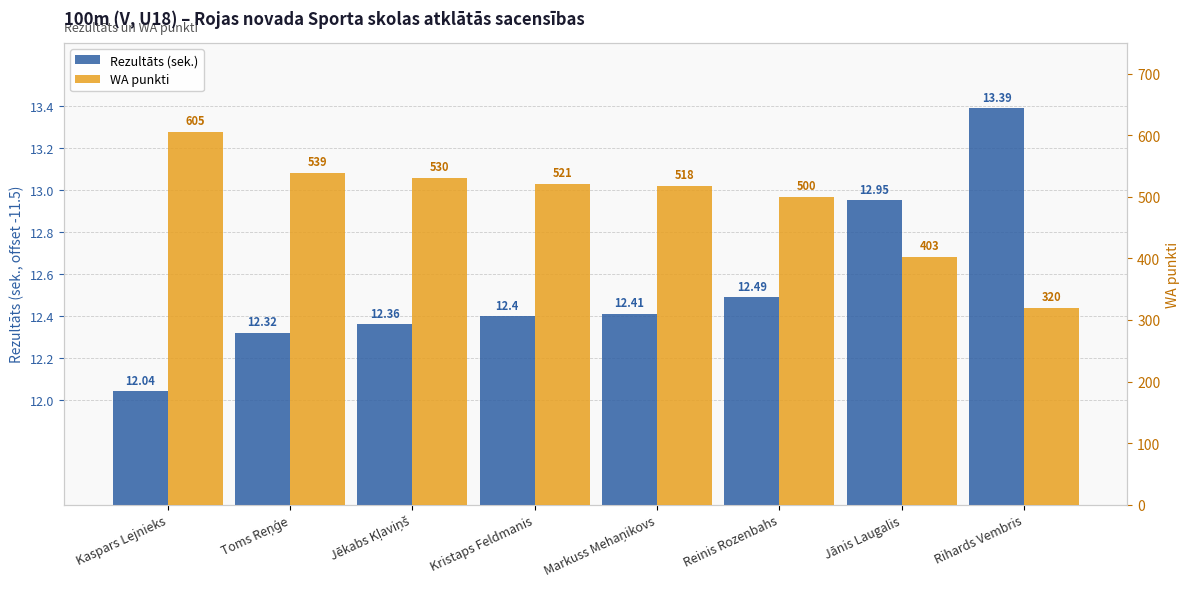

Reading left to right, list all the values displayed in this chart.

Rezultāts (s, offset -11.5): Kaspars Lejnieks=0.5	Toms Reņģe=0.8	Jēkabs Kļaviņš=0.9	Kristaps Feldmanis=0.9	Markuss Mehaņikovs=0.9	Reinis Rozenbahs=1.0	Jānis Laugalis=1.4	Rihards Vembris=1.9
WA punkti: Kaspars Lejnieks=605.0	Toms Reņģe=539.0	Jēkabs Kļaviņš=530.0	Kristaps Feldmanis=521.0	Markuss Mehaņikovs=518.0	Reinis Rozenbahs=500.0	Jānis Laugalis=403.0	Rihards Vembris=320.0